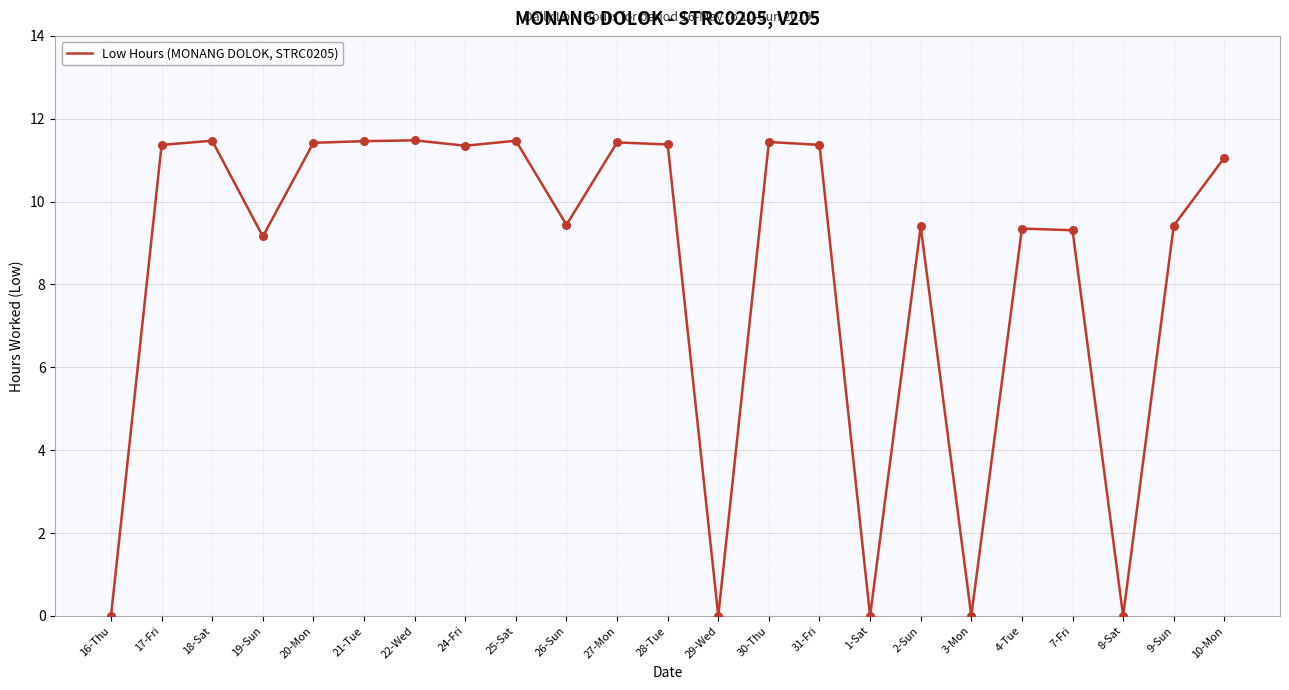

Which has a higher value, 1-Sat or 10-Mon?

10-Mon